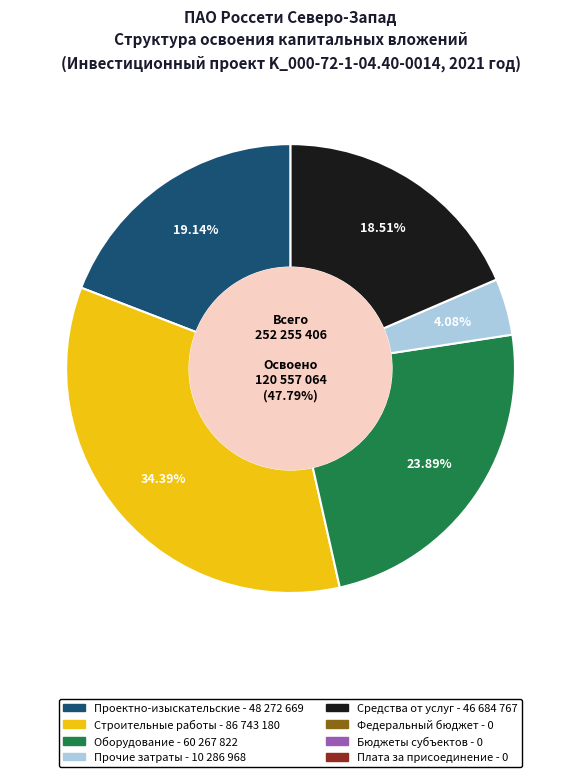

True or false: бюджетов субъектов accounts for 0% of the total.

True